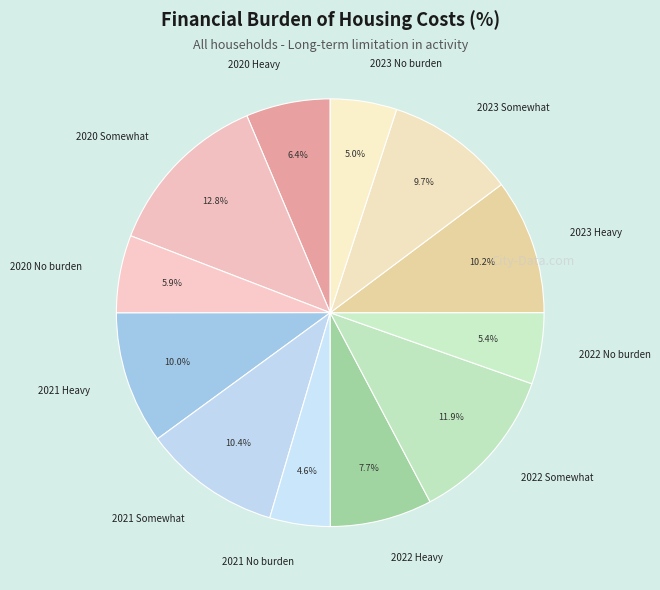

Approximately how many times larger is the value at 2022 Heavy compared to 2020 No burden?

1.3